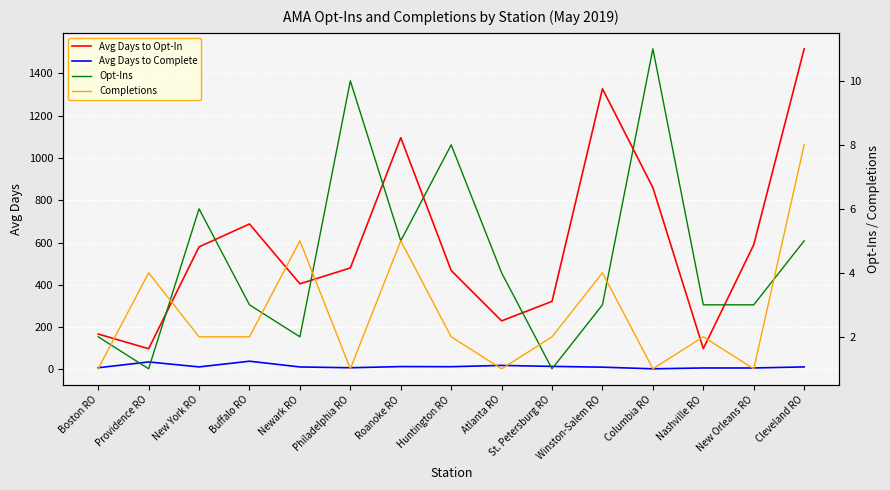

True or false: Avg Days to Opt-In and Opt-Ins intersect in this chart.

False